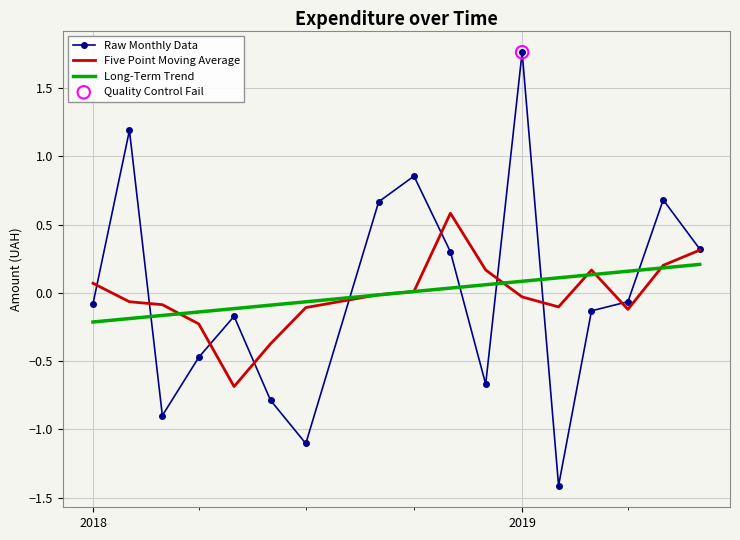

What is the minimum value shown in the chart?

-1.4